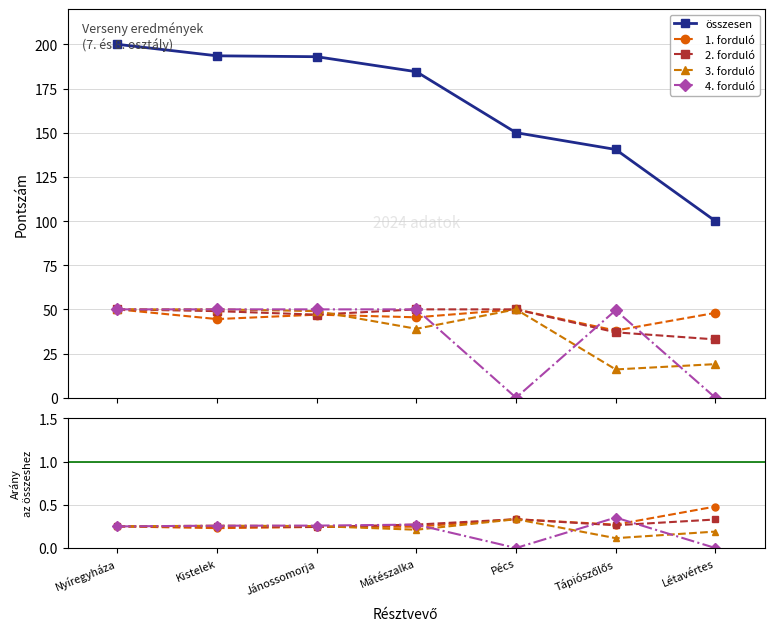

What is the label of the 6th point from the right?

Kistelek